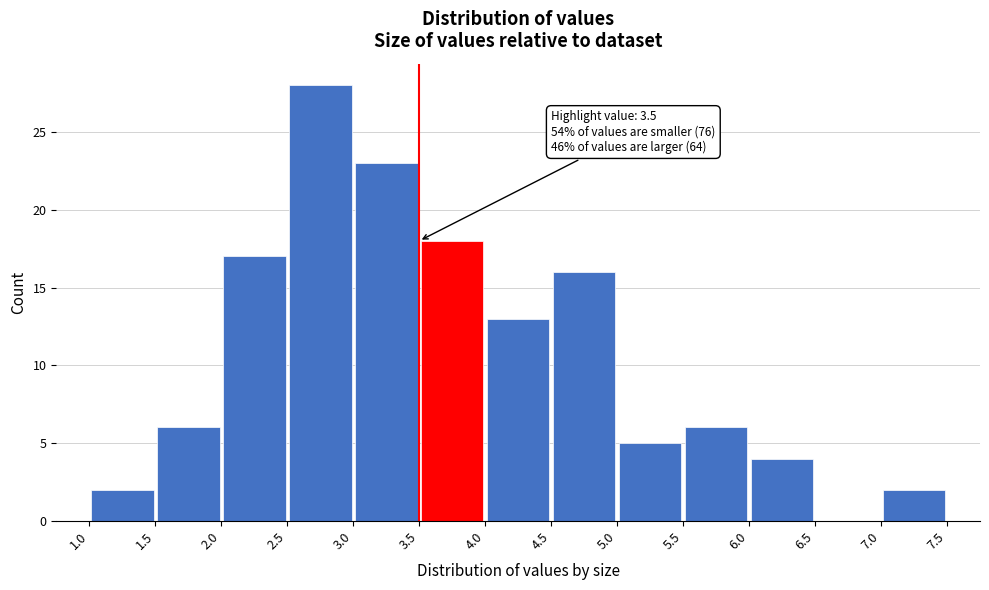

Which range on the x-axis has the tallest bar?

2.5 to 3.0